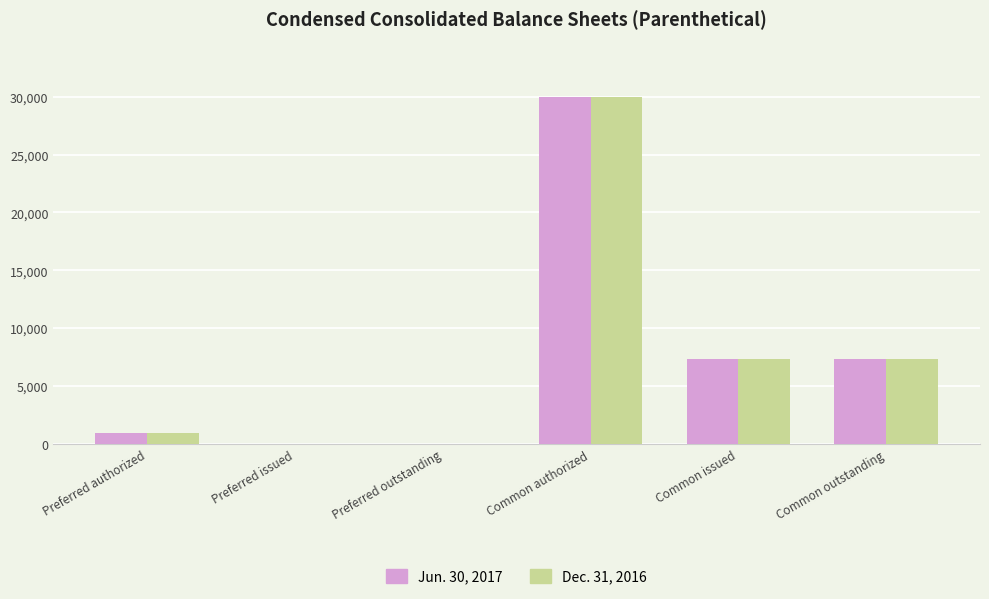

Are the bars grouped side by side (vs. stacked)?

Yes